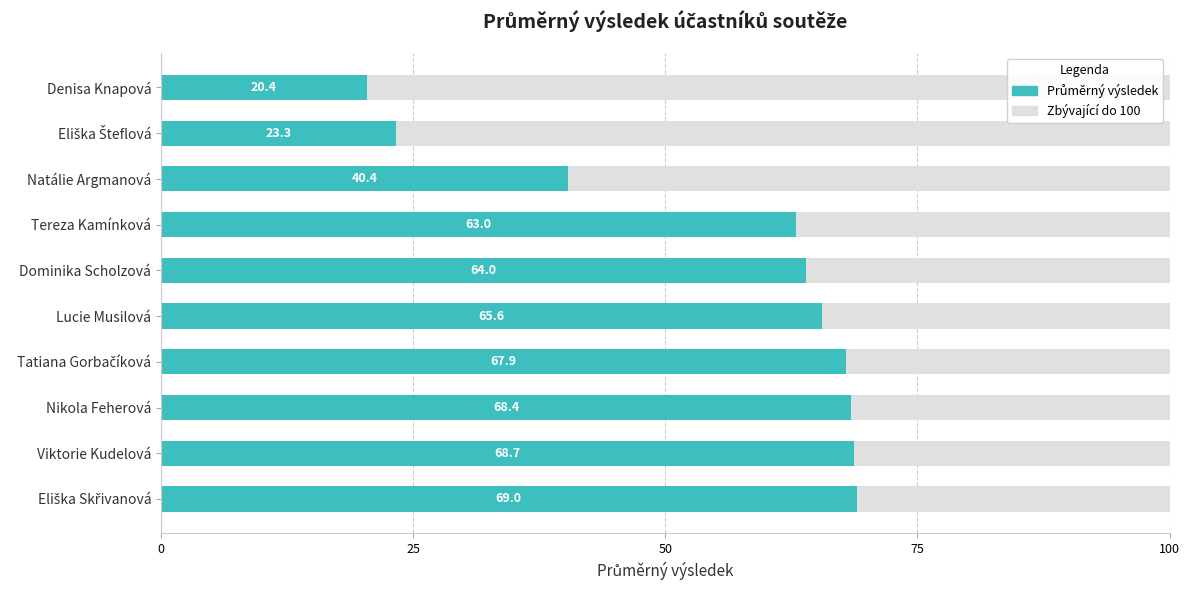

What is the total value across all series at Natálie Argmanová?

100.0